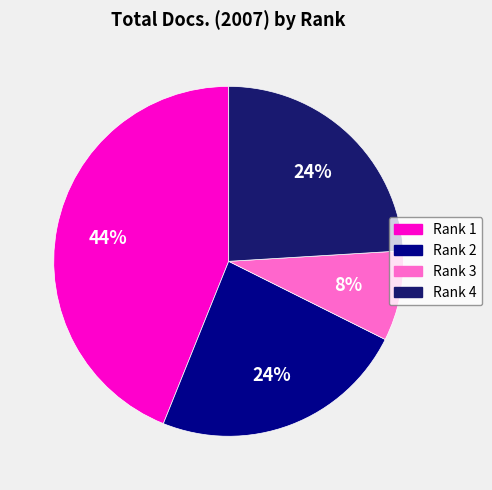

Count the number of slices in the pie.

4